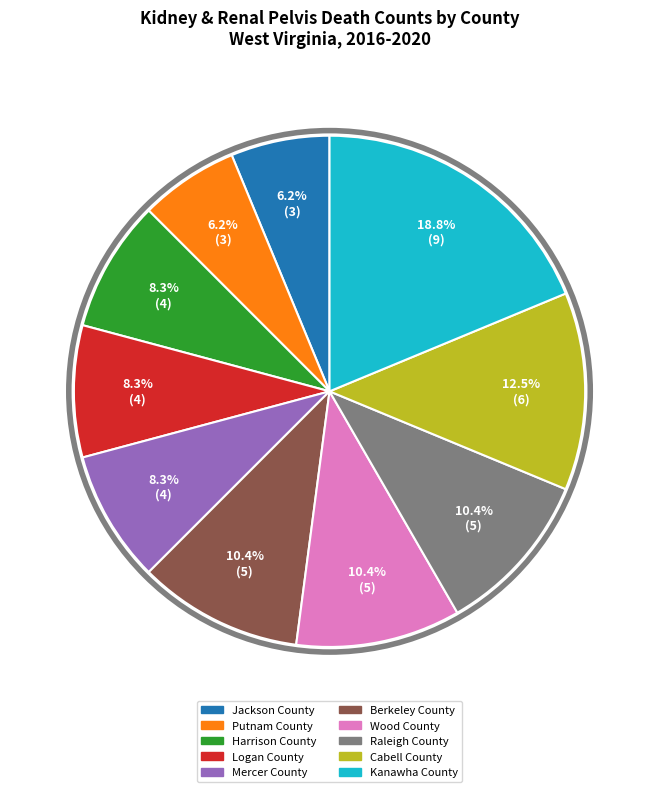

Is it true that Raleigh County is 10% of the pie?

True